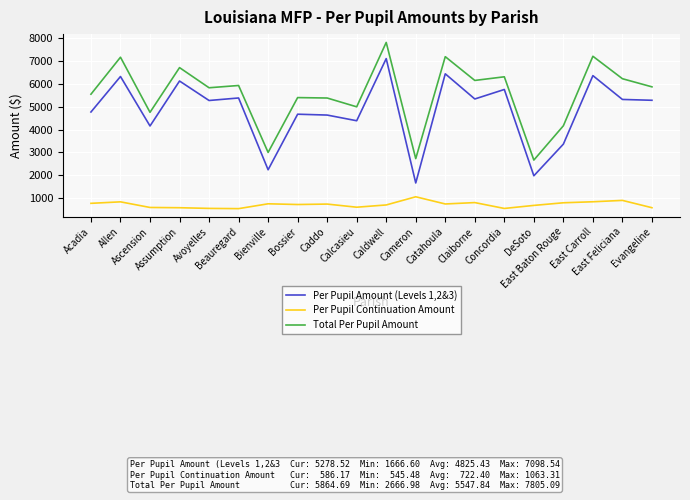

What are all the series names shown in the legend?

Per Pupil Amount (Levels 1,2&3), Per Pupil Continuation Amount, Total Per Pupil Amount